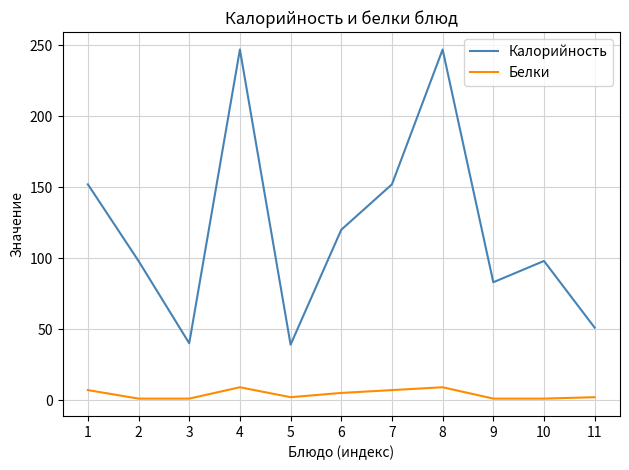

What is the total value across all series at 3?

41